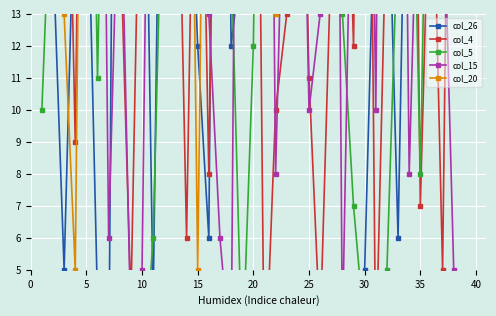

How many series are shown in this chart?

5